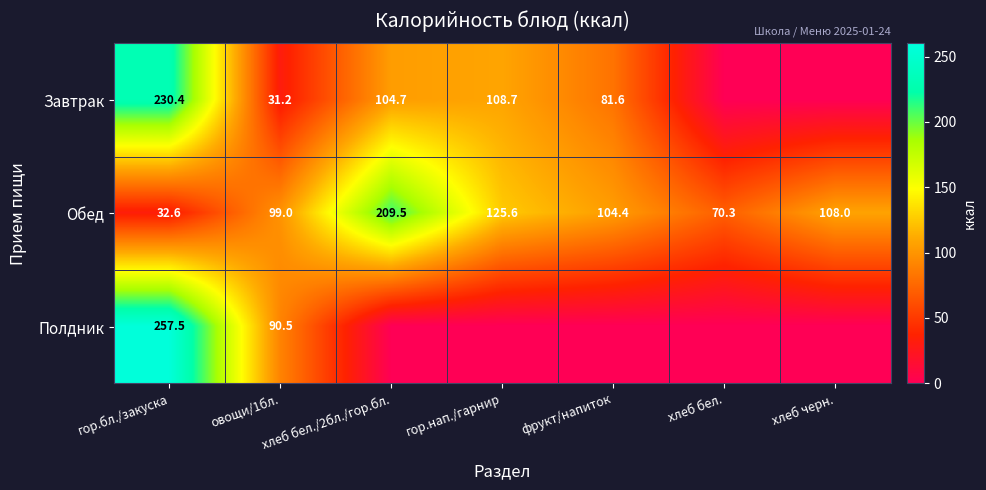

Rank the series at гор.бл./закуска from lowest to highest value.

Обед, Завтрак, Полдник